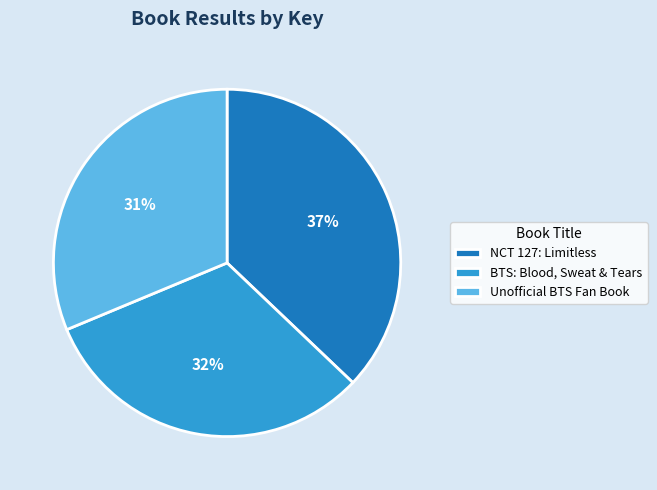

Which category has the biggest portion of the pie?

NCT 127: Limitless